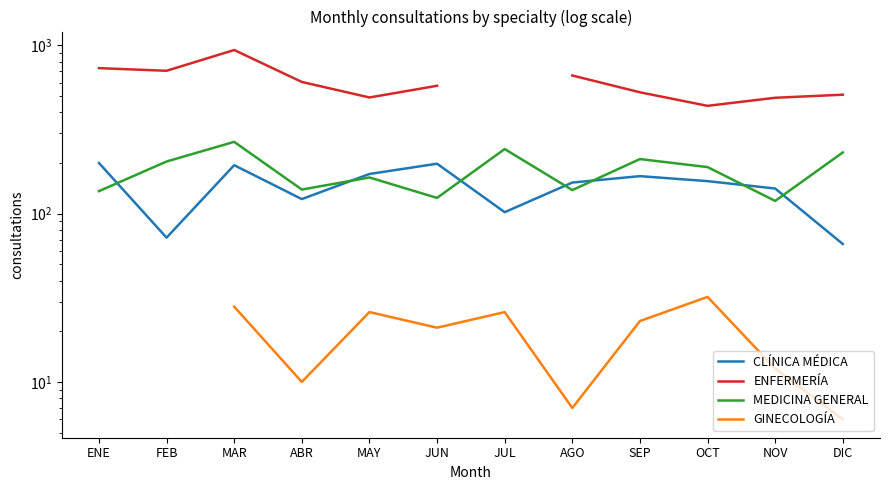

What is the difference between the GINECOLOGÍA values at ABR and MAY?

16.0